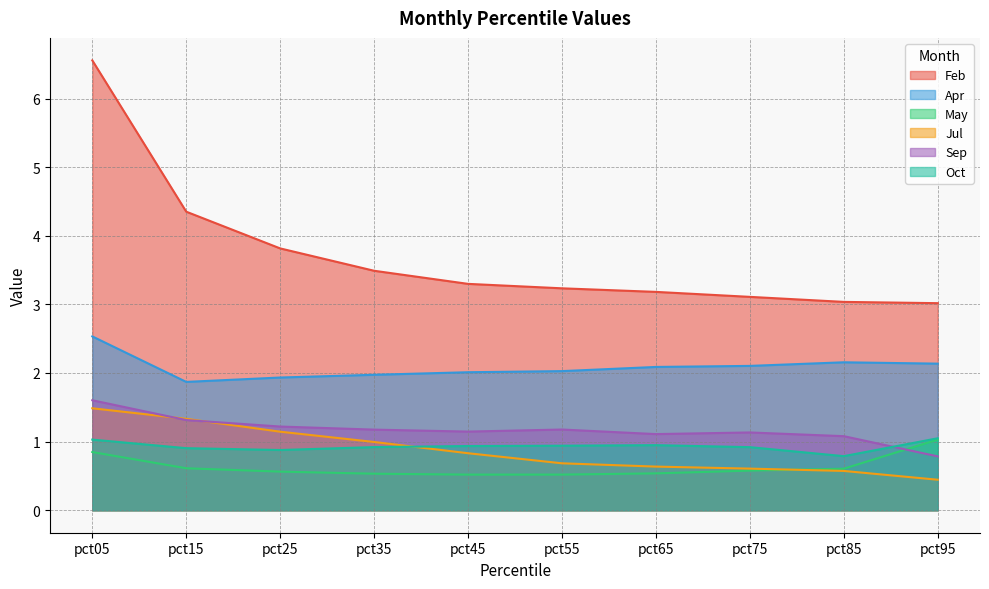

Which series changed the most between pct15 and pct25?

Feb